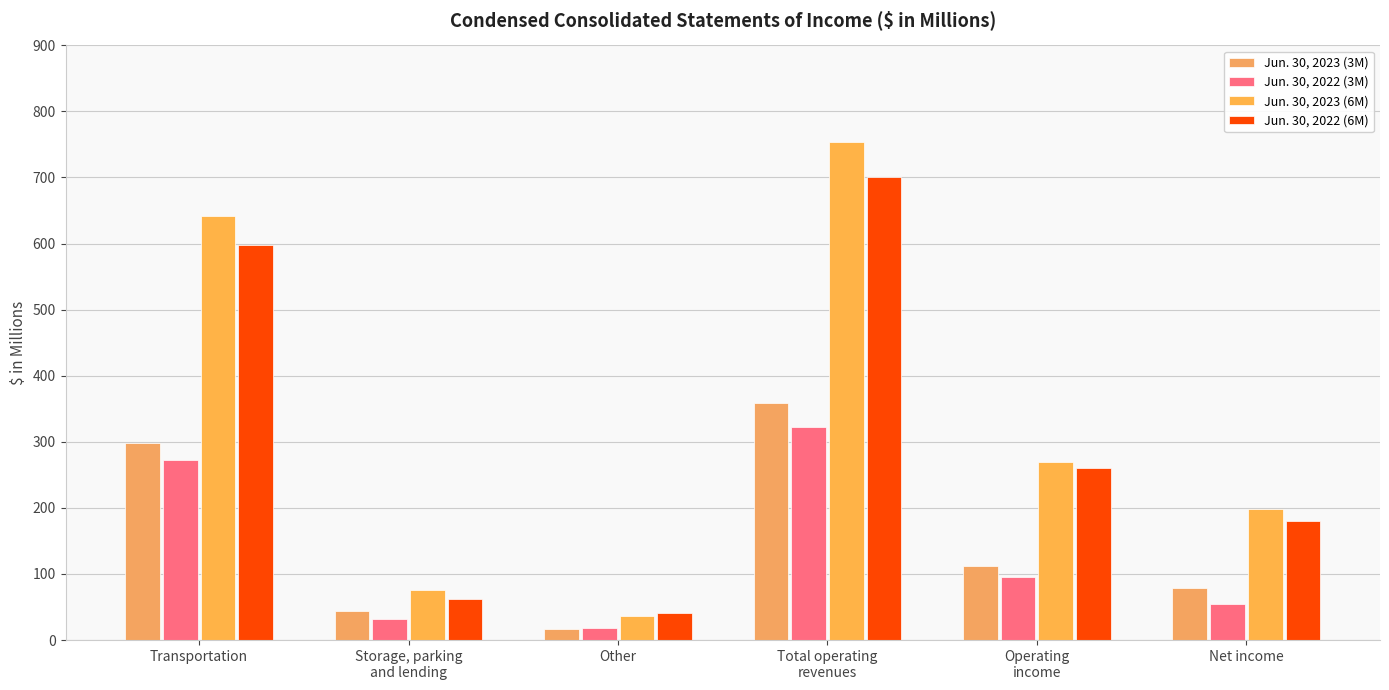

What are all the series names shown in the legend?

Jun. 30, 2023 (3M), Jun. 30, 2022 (3M), Jun. 30, 2023 (6M), Jun. 30, 2022 (6M)